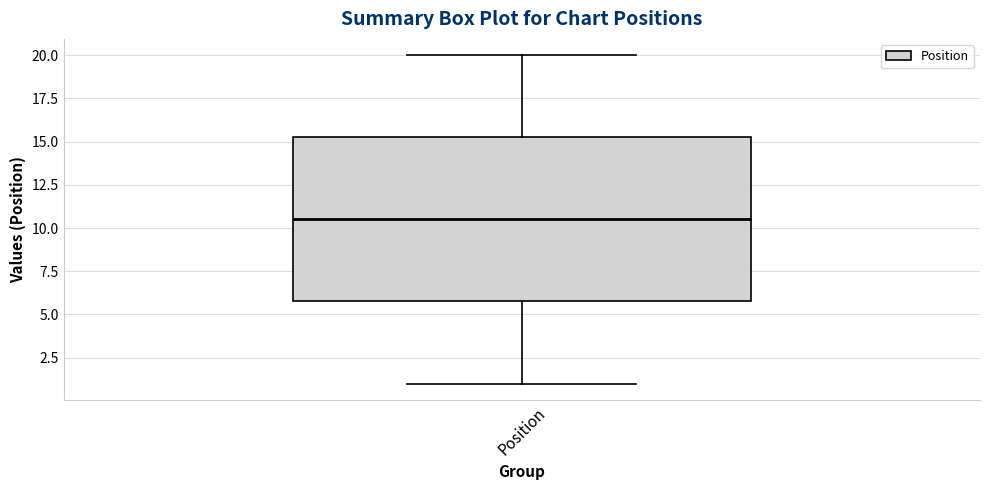

Read this box plot against the y-axis: the position of the median line, the range covered by the box, and the ends of both whiskers. The values are not printed on the chart, so give them approximately, as read against the axis.

median 10.5, box 6.0 to 15.5, whiskers 1.0 to 20.0